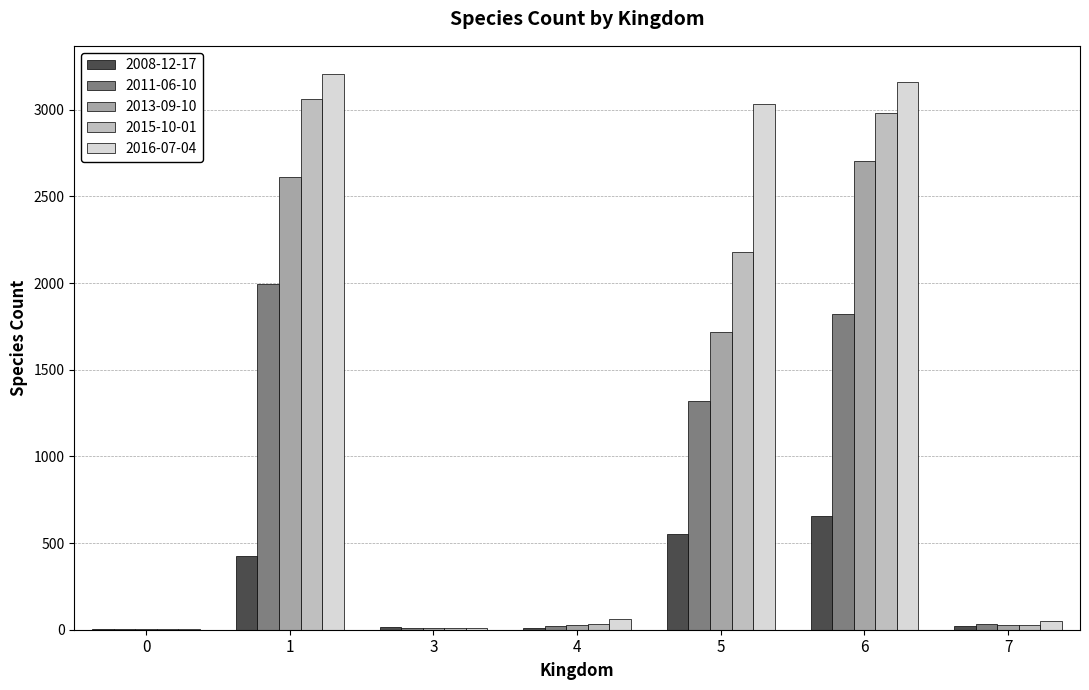

Is the value of 2013-09-10 at 0 greater than the value of 2011-06-10 at 1?

No